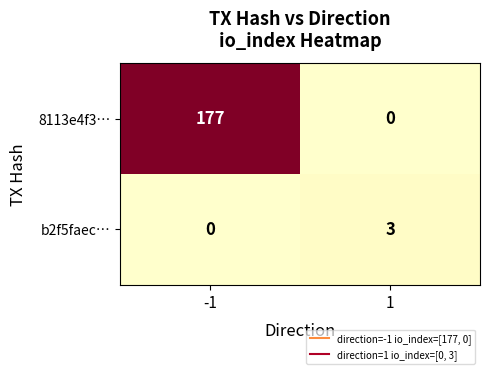

The b2f5faec… series shows 3 at 1. True or false?

True